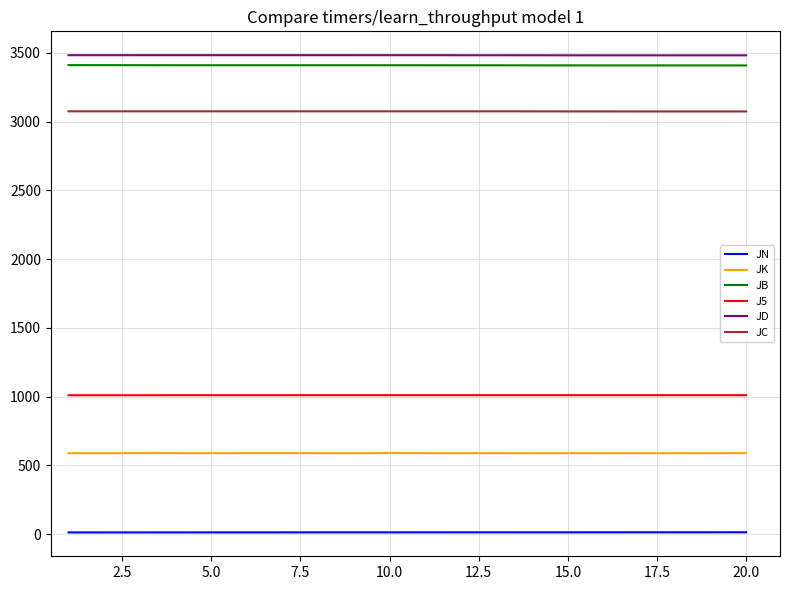

At how many categories does at least one series exceed 1074?

20